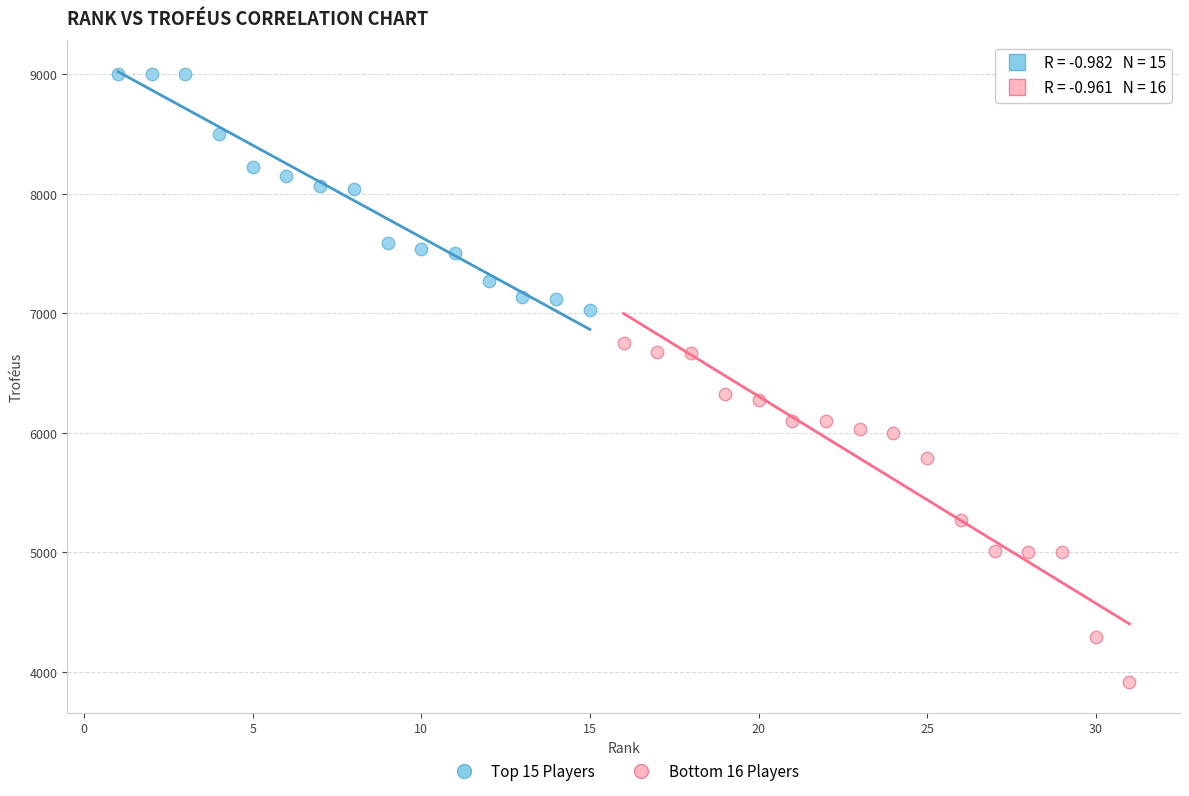

Which series reaches the minimum Y coordinate?

Bottom 16 Players